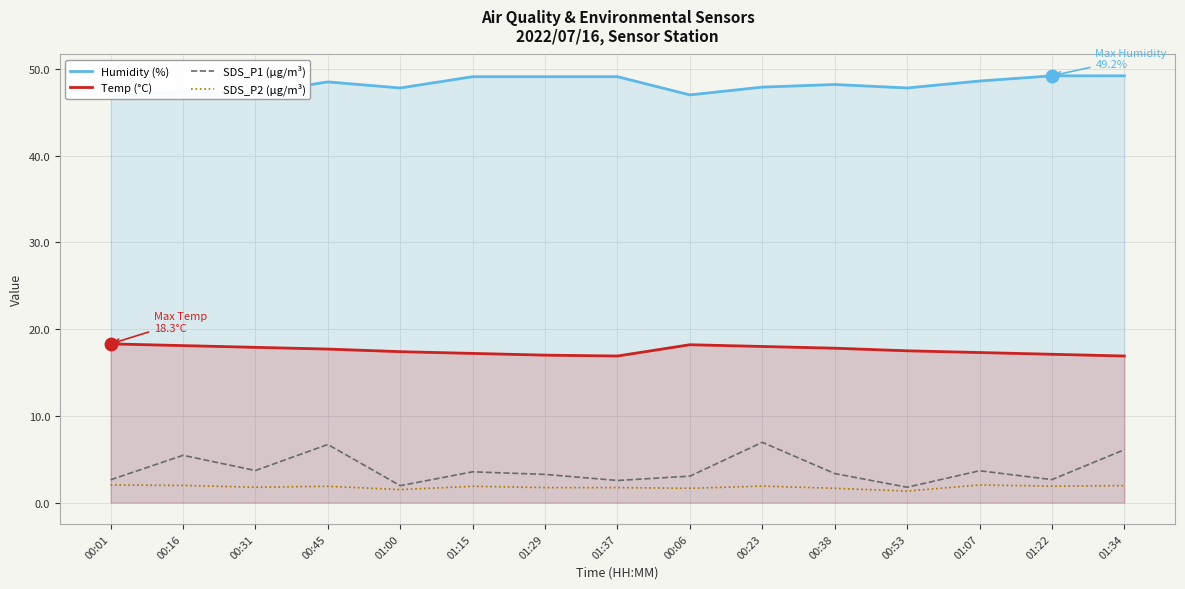

Reading left to right, list all the values displayed in this chart.

Humidity (%): 46.8	47.4	47.2	48.5	47.8	49.1	49.1	49.1	47.0	47.9	48.2	47.8	48.6	49.2	49.2
Temp (°C): 18.3	18.1	17.9	17.7	17.4	17.2	17.0	16.9	18.2	18.0	17.8	17.5	17.3	17.1	16.9
SDS_P1 (µg/m³): 2.6	5.5	3.7	6.7	1.9	3.5	3.2	2.5	3.0	7.0	3.4	1.8	3.7	2.6	6.1
SDS_P2 (µg/m³): 2.0	2.0	1.8	1.9	1.5	1.9	1.7	1.7	1.6	1.9	1.6	1.3	2.0	1.9	1.9